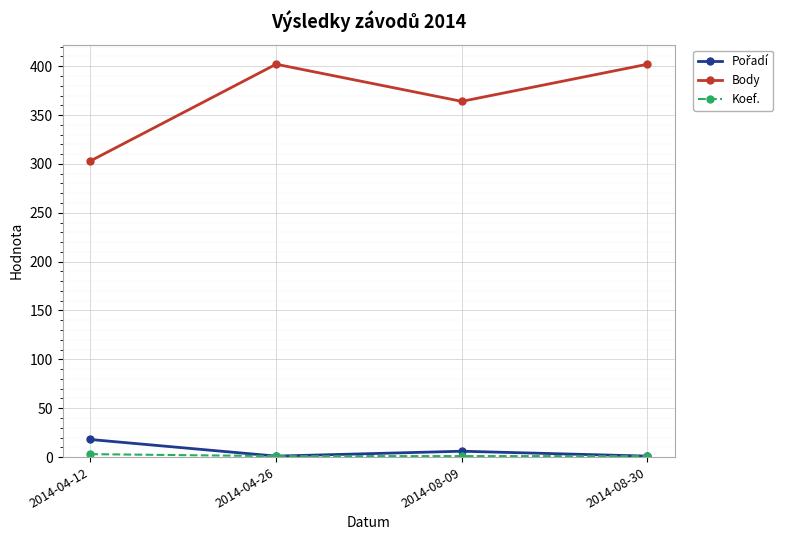

Count the number of categories in the chart.

4